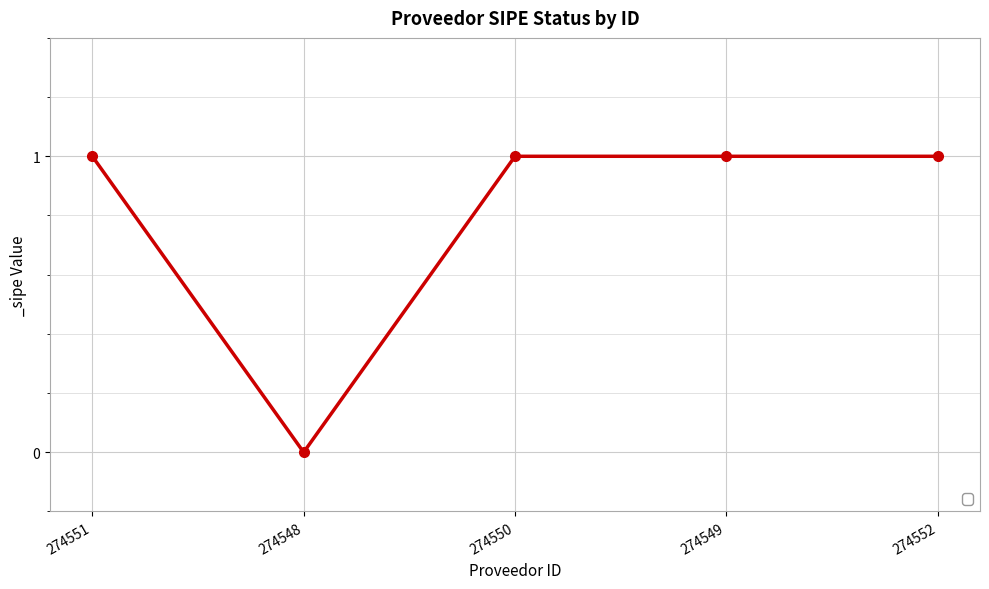

Reading left to right, transcribe all the data shown in this chart.

1	0	1	1	1